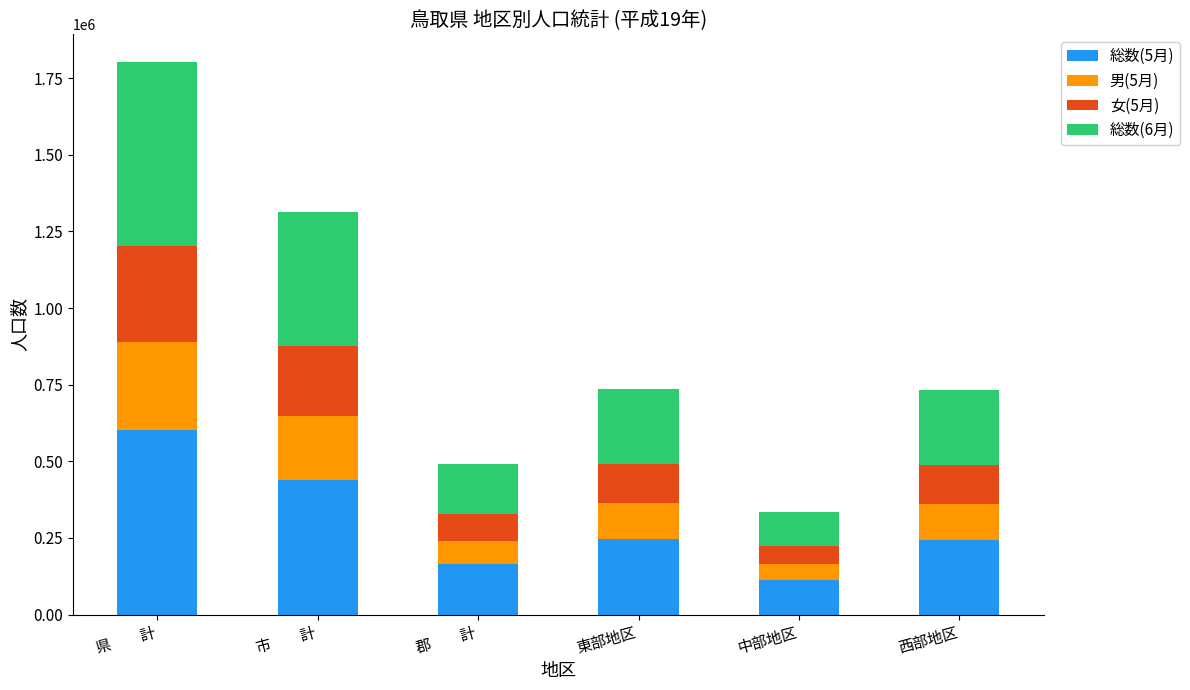

Which category has the highest value in the 総数(5月) series?

県　　計